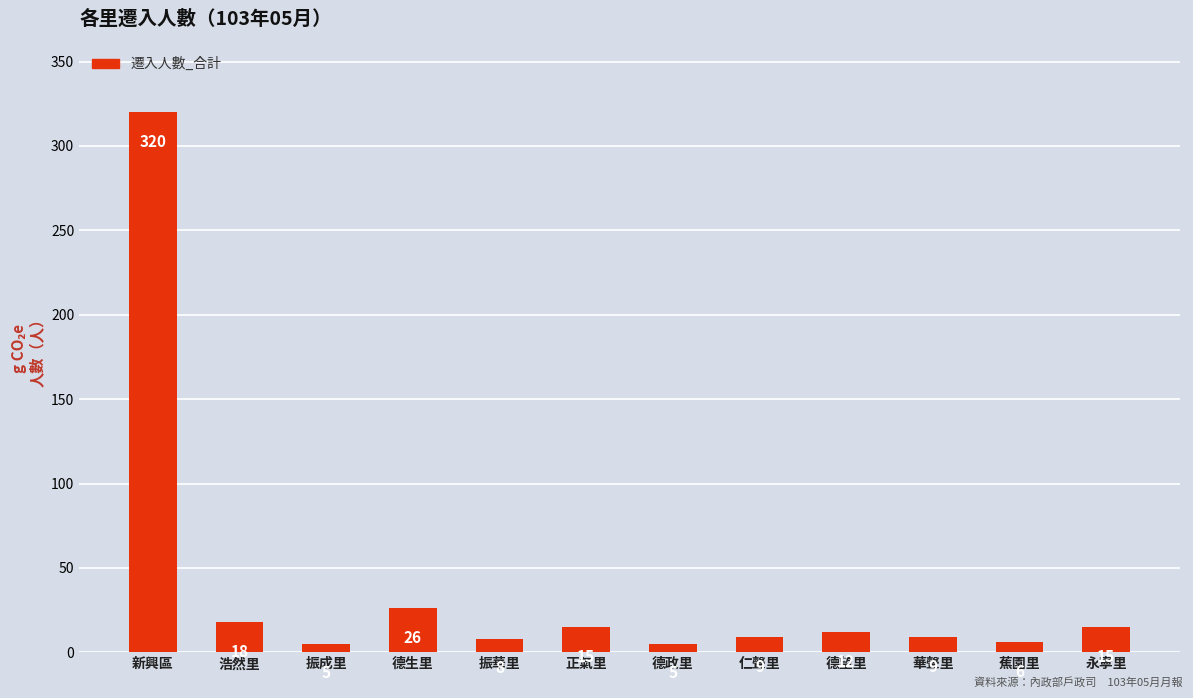

What is the label of the 7th bar from the left?

德政里